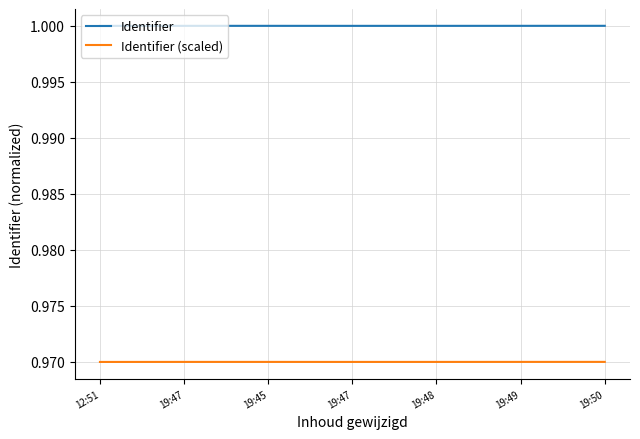

True or false: Identifier and Identifier (scaled) intersect in this chart.

False